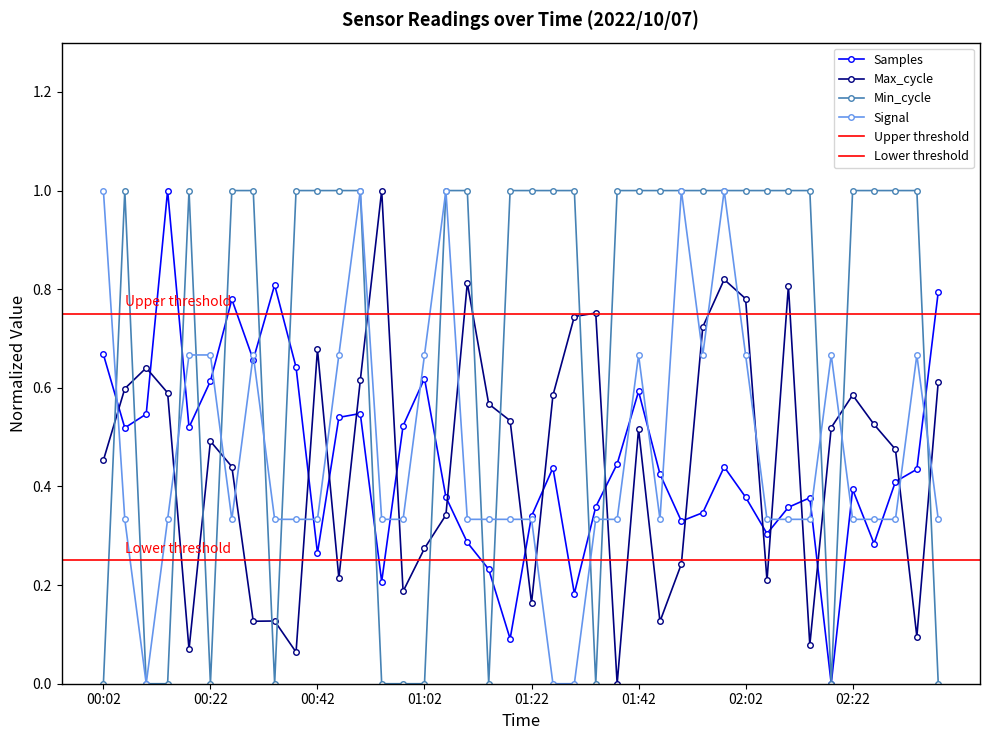

What is the difference between the highest and lowest values at 01:06?

0.7